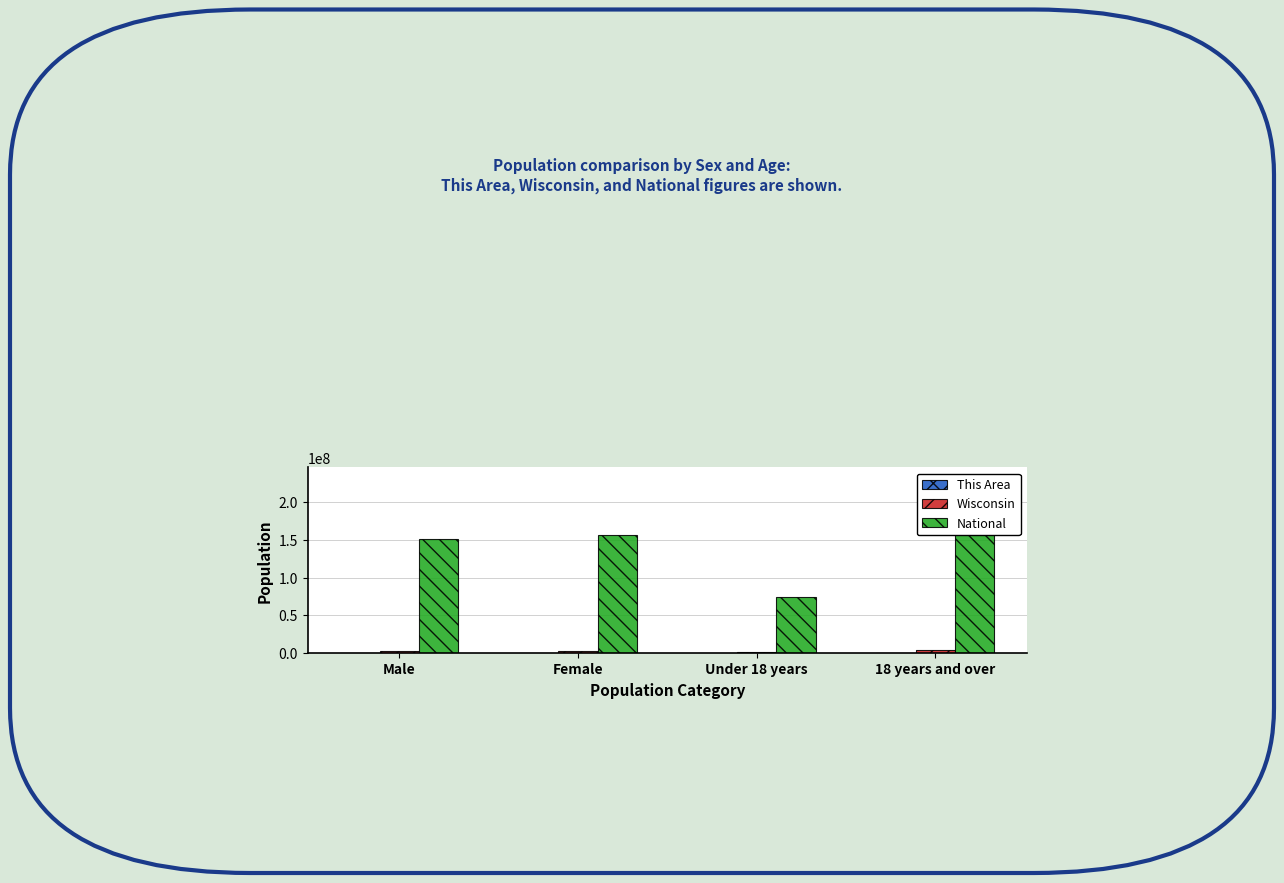

Which series changed the most between Female and Under 18 years?

National